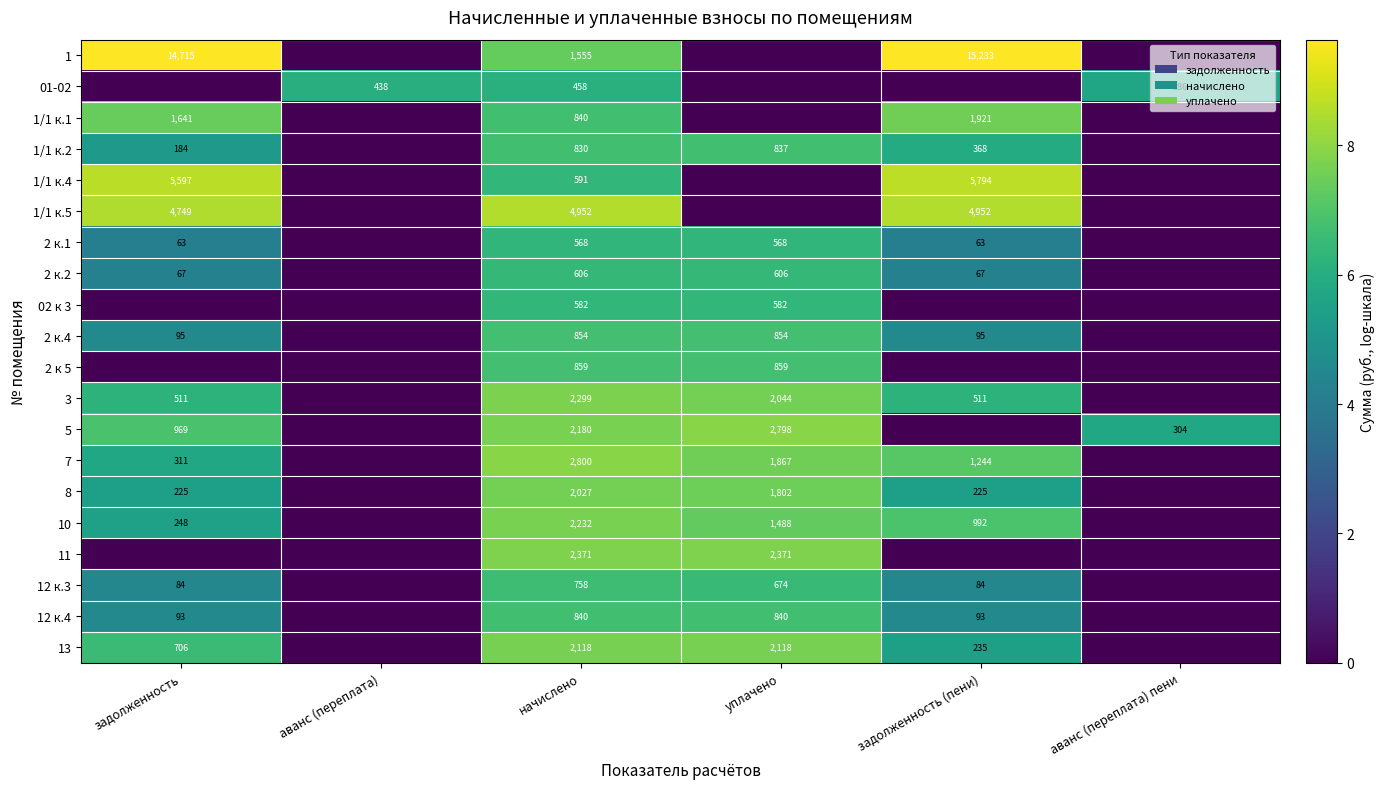

Is it true that 5 equals 12.1 at уплачено?

False